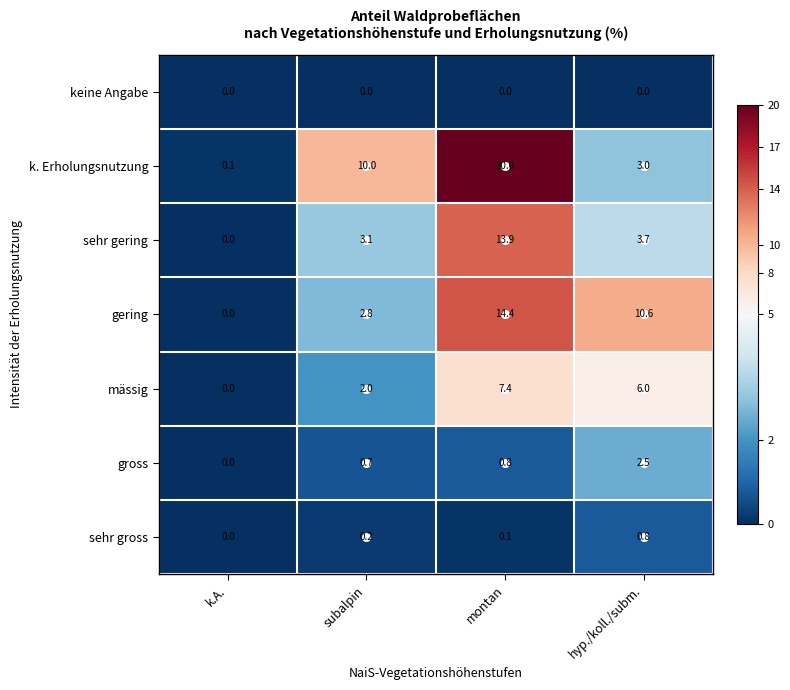

What is the approximate value of mässig at montan?

7.4